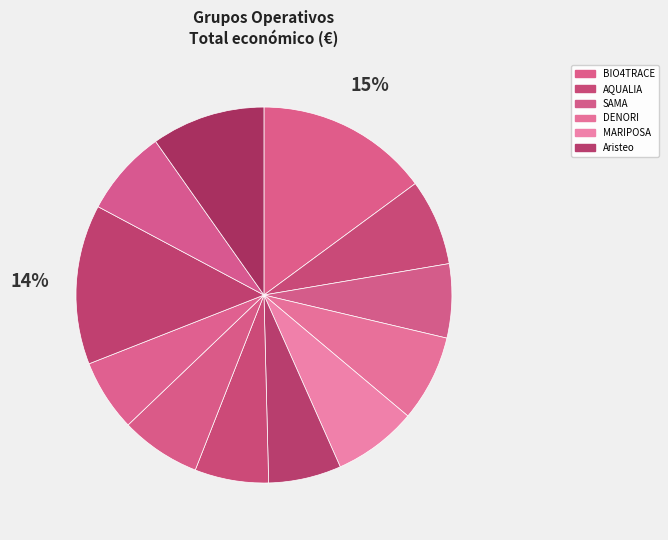

How many segments does this pie chart have?

12